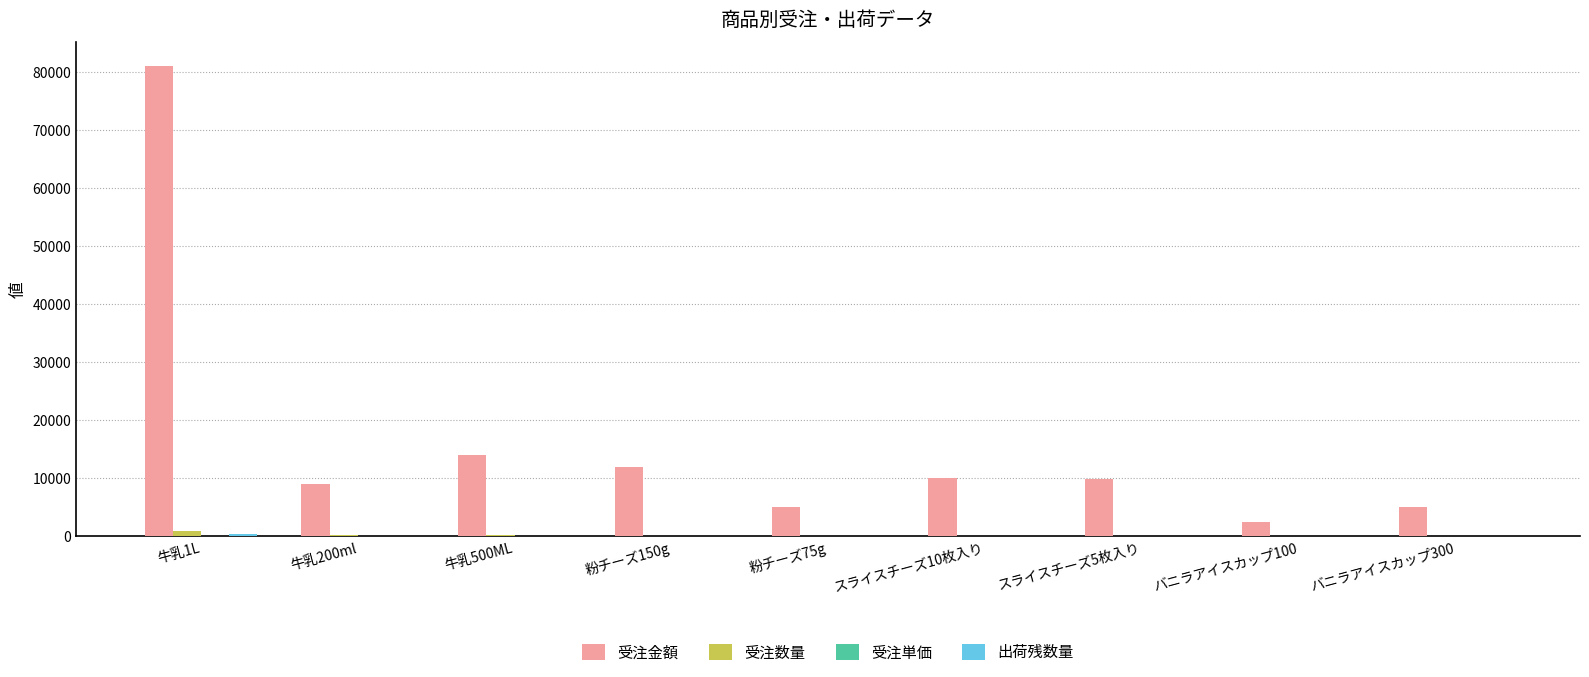

What is the greatest value displayed?

81000